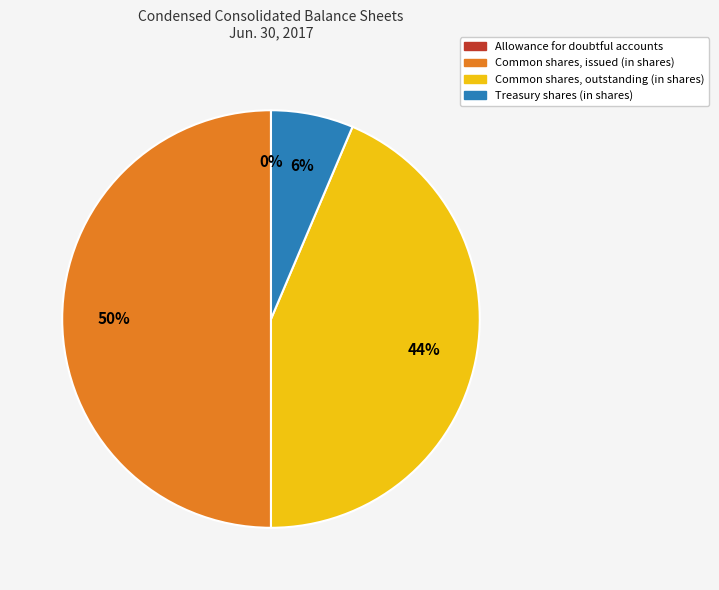

To the nearest percent, what is the average slice percentage?

25%